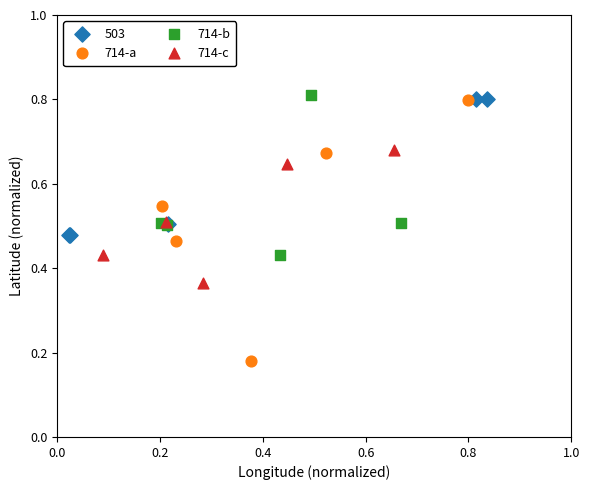

Which series reaches the minimum Y coordinate?

714-a